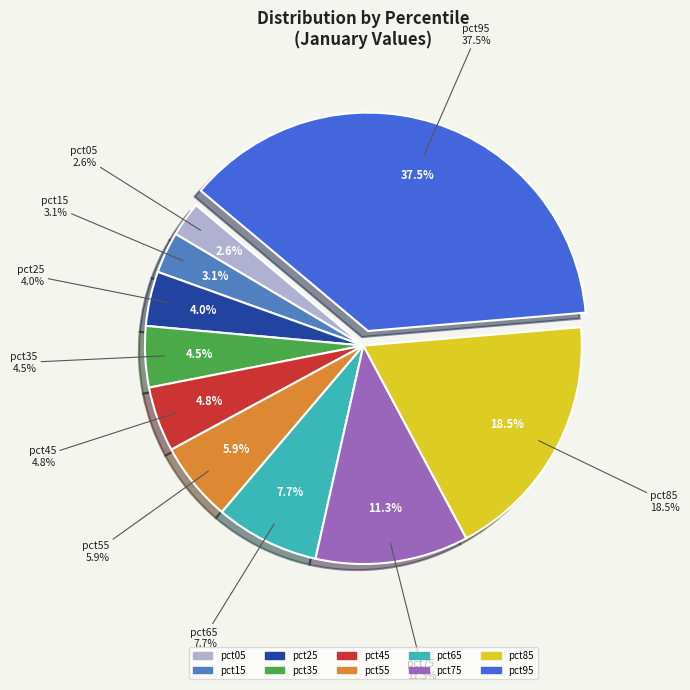

Which slice is the smallest?

pct05